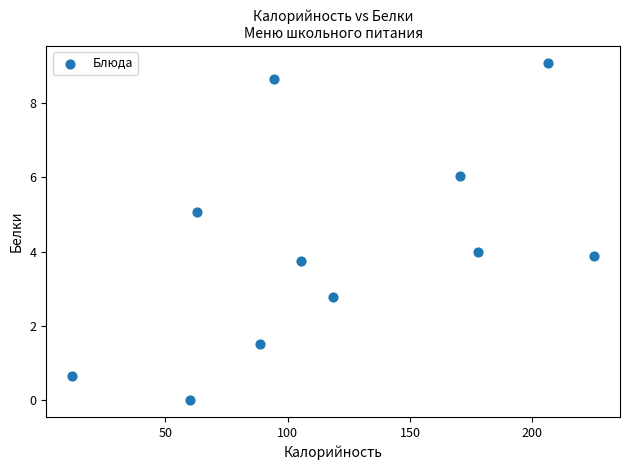

What is the range of Y values (max minus min)?

9.1